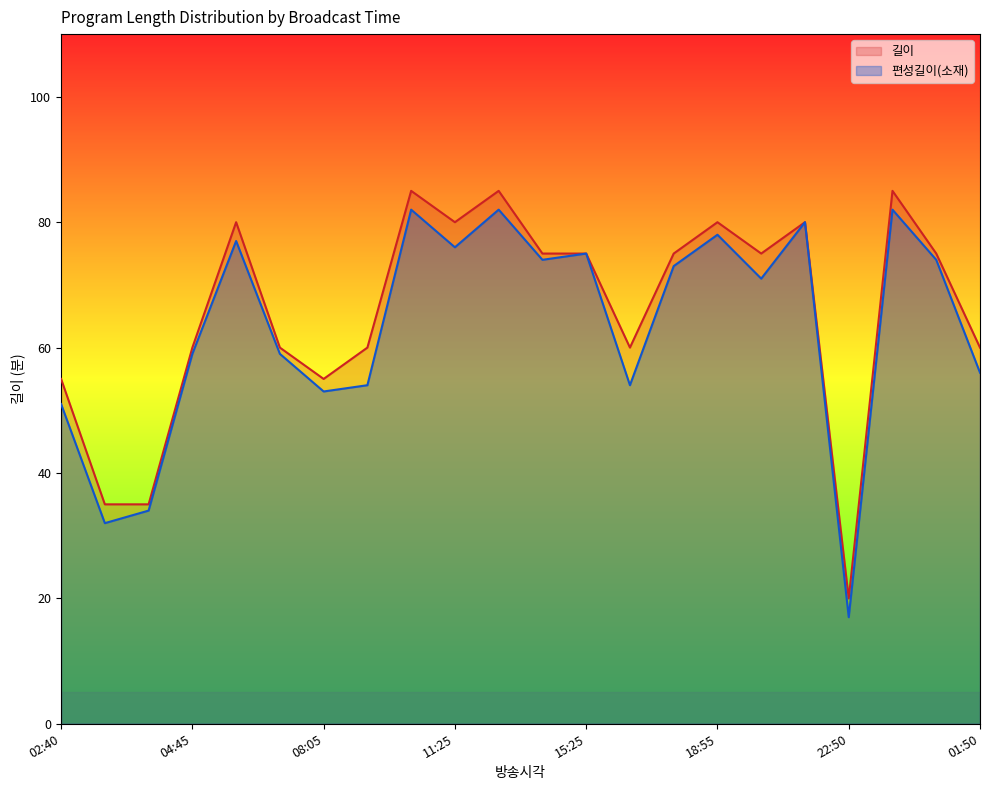

The value of 길이 at 09:00 is 13. True or false?

False